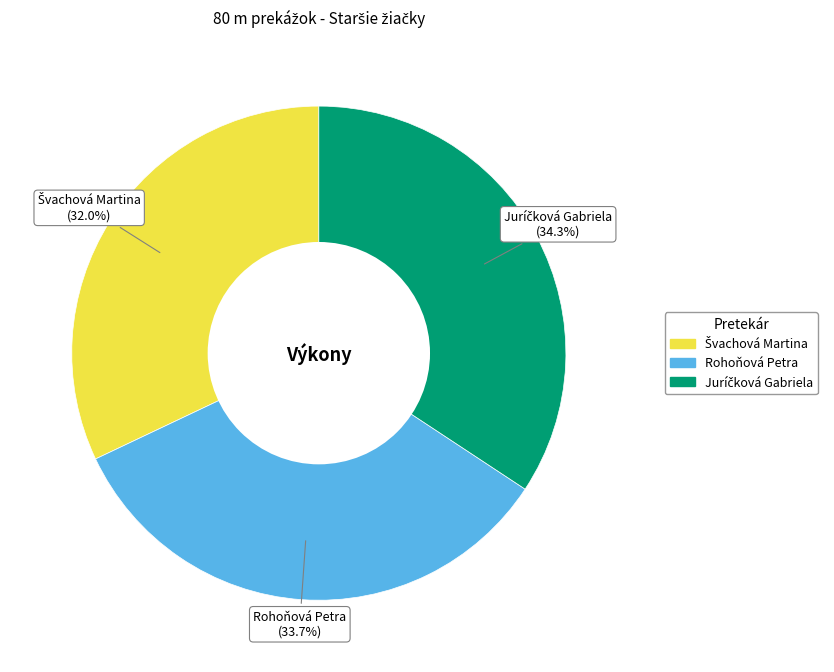

Is there any slice that represents more than half of the pie?

No